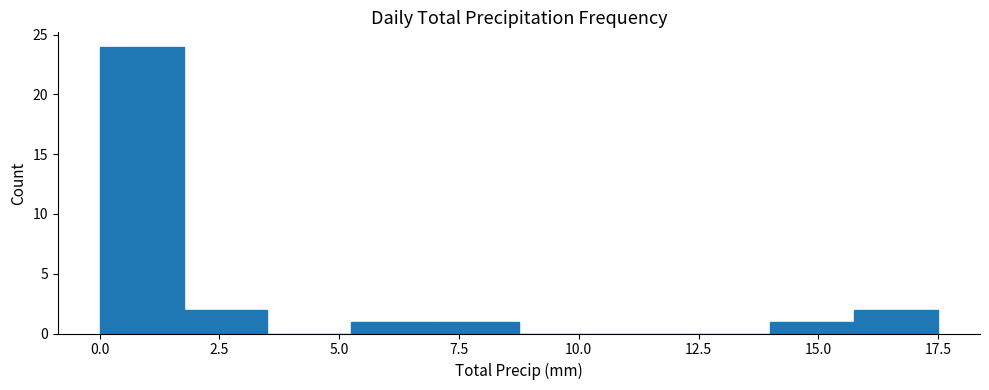

Read against the x-axis, roughly where is the centre of the tallest bar?

1.0